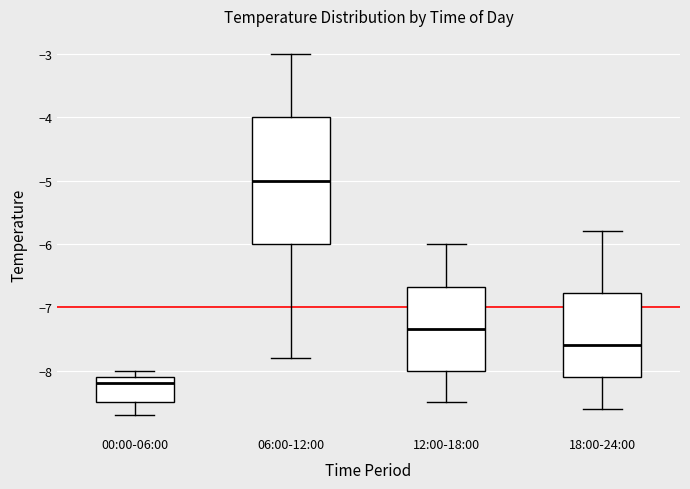

Where does the upper whisker of the box for 12:00-18:00 end on the y-axis? The values are not printed on the chart, so give them approximately, as read against the axis.

-6.0